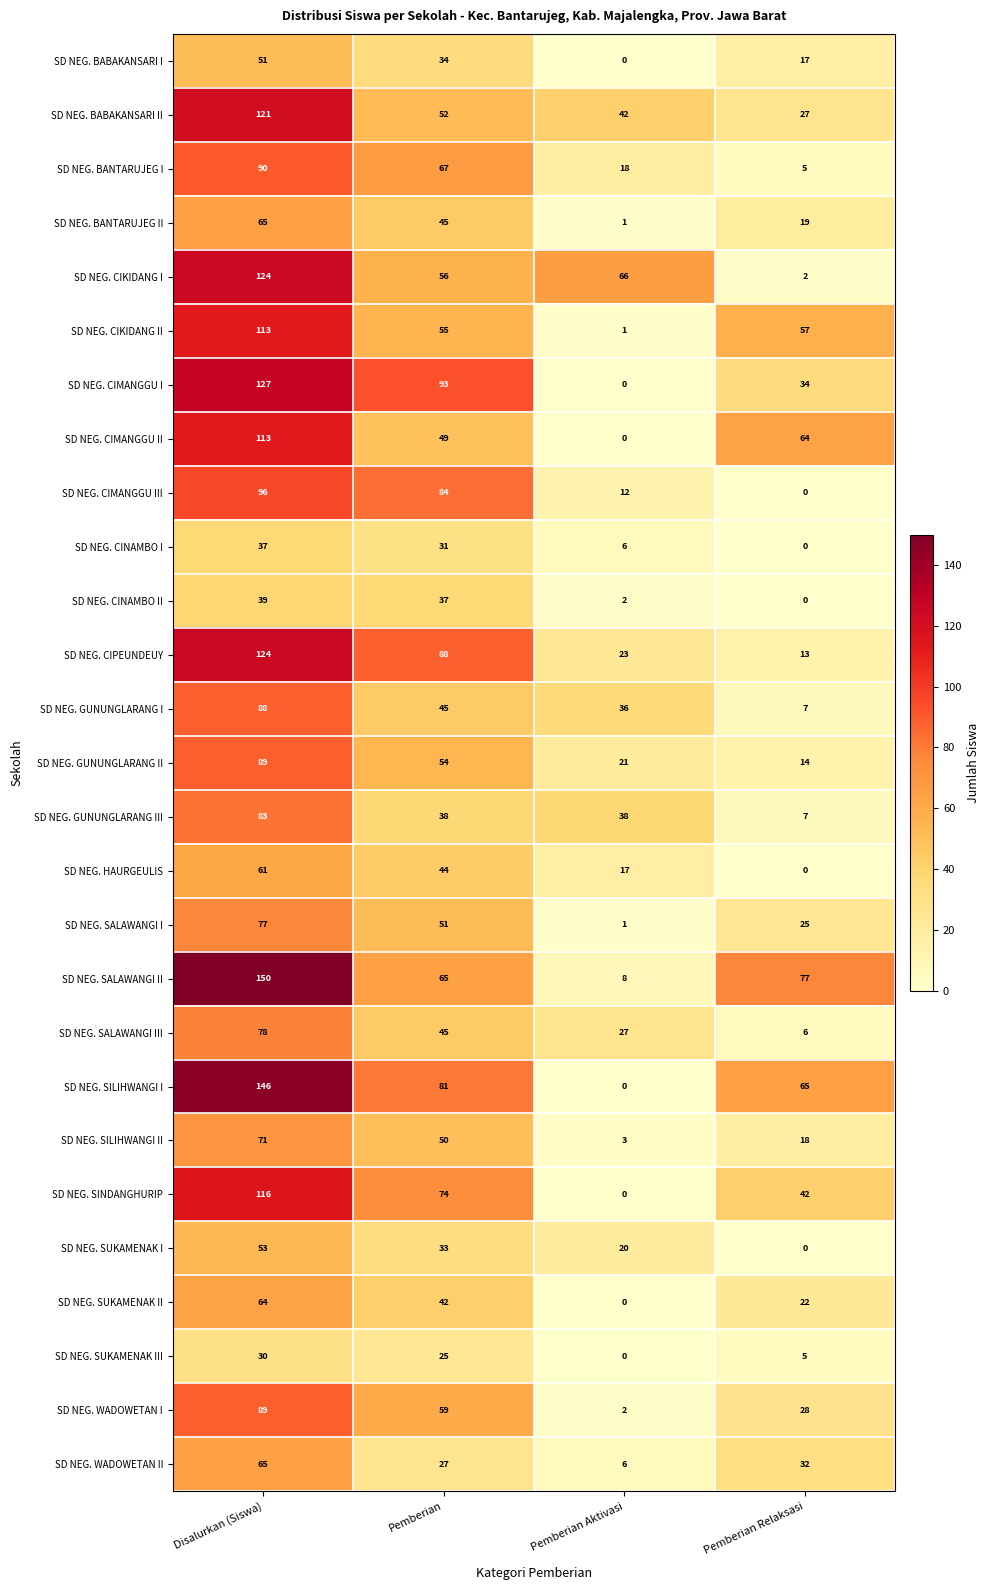

Is it true that SD NEG. GUNUNGLARANG III equals 7 at Pemberian Relaksasi?

True